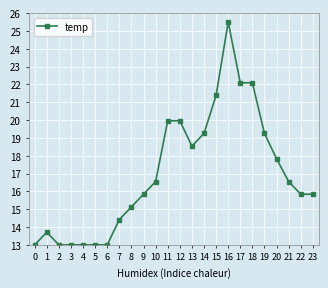

How many categories are shown in the chart?

24